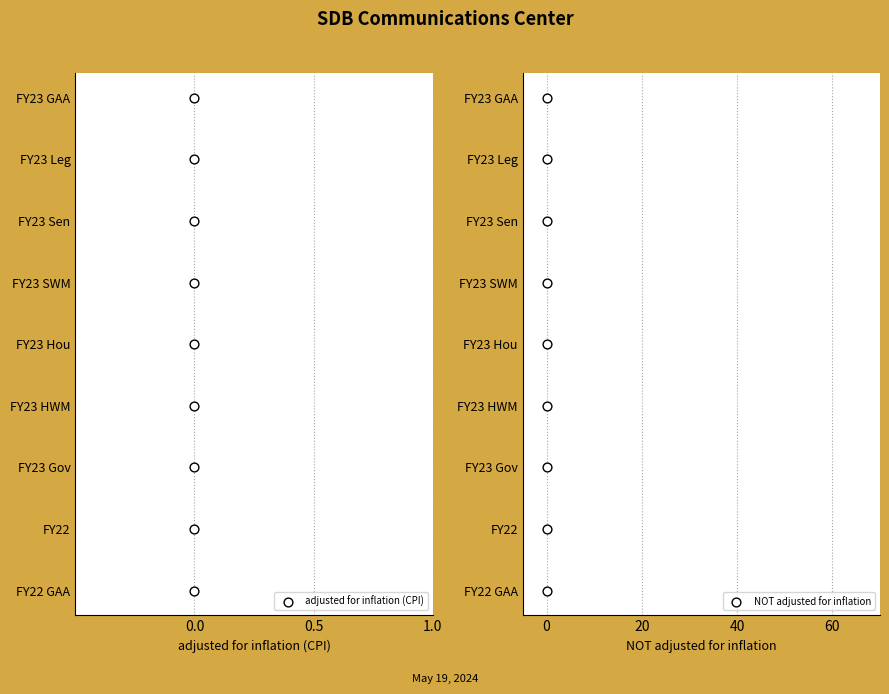

Which series has the largest total across all categories?

adjusted for inflation (CPI)